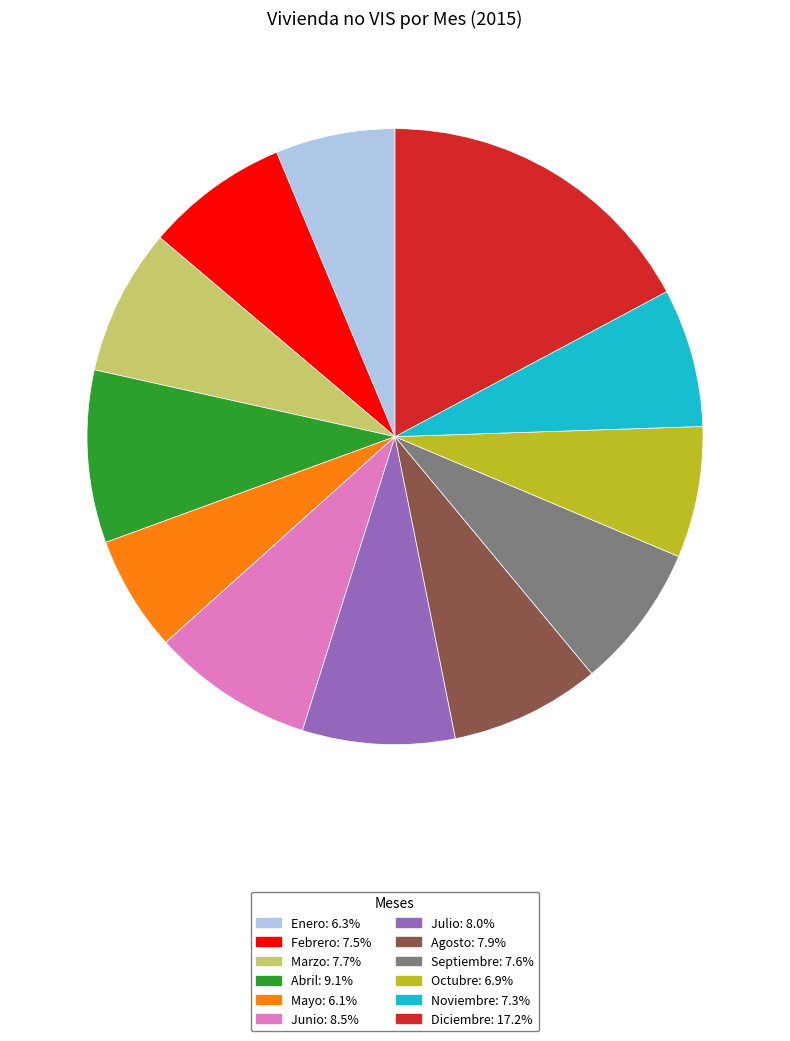

Combined, do Abril and Marzo account for over 50%?

No